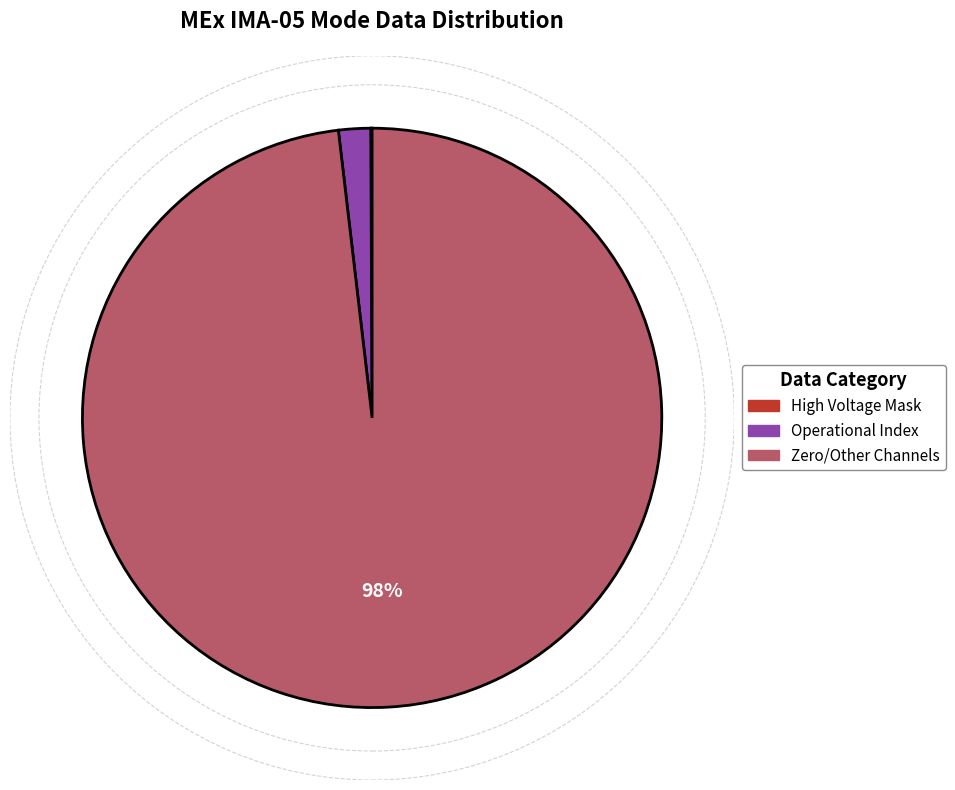

What is the largest slice in the pie chart?

Zero/Other Channels